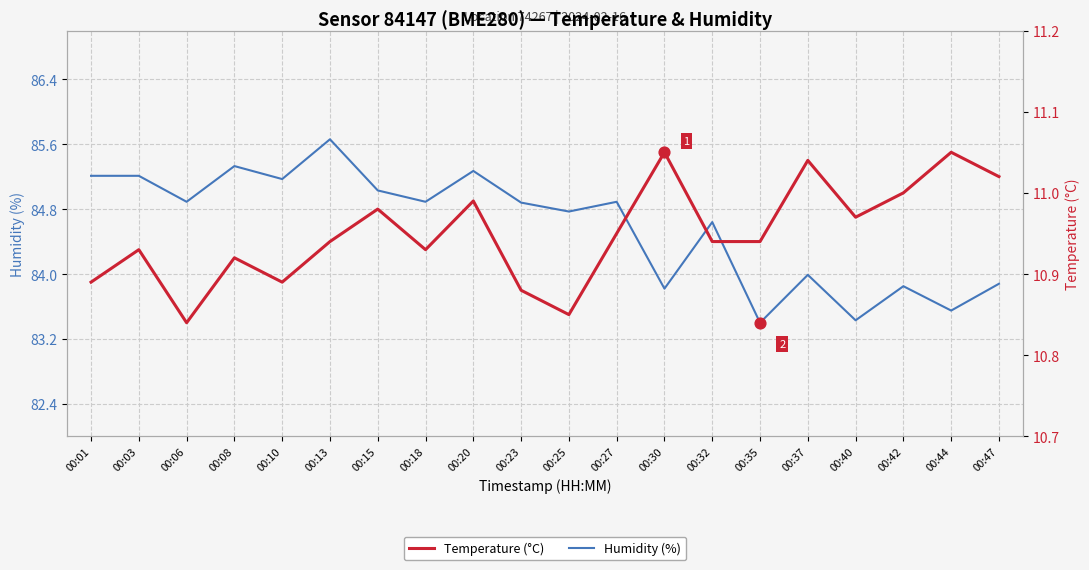

Is the value of Humidity (%) at 00:13 greater than the value of Temperature (°C) at 00:30?

Yes